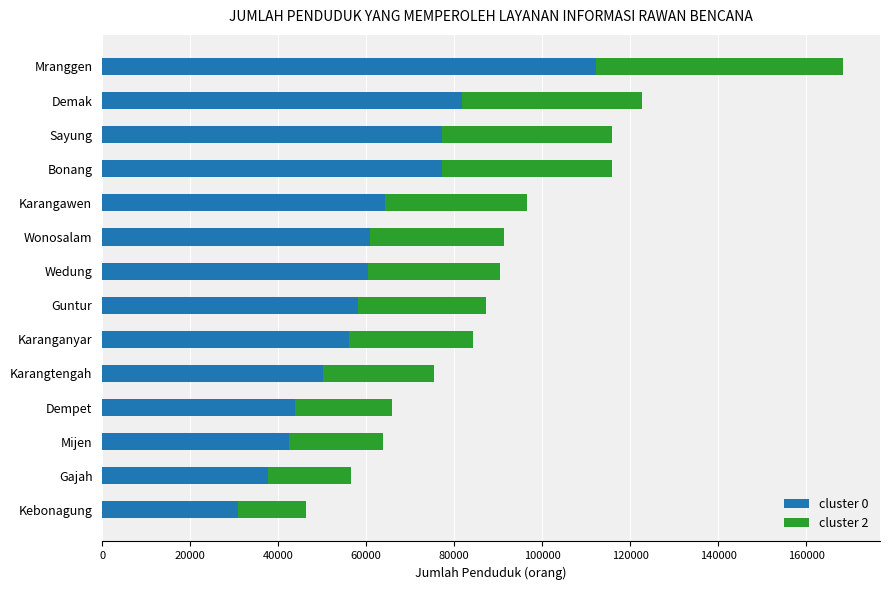

What is the difference between the maximum and minimum values in the cluster 0 series?

81256.0